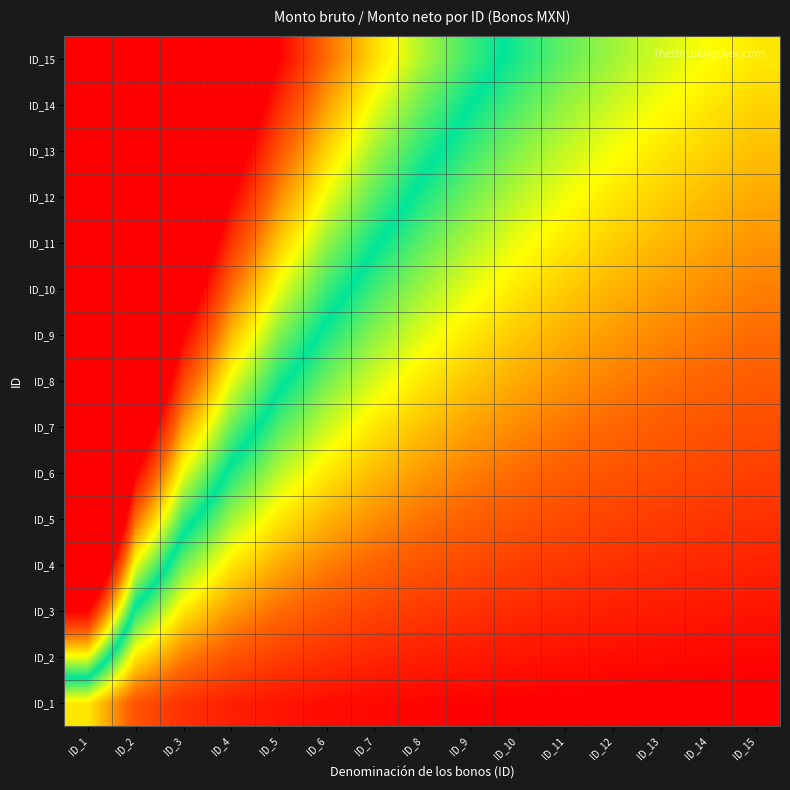

At which category is the sum across all series the highest?

ID_1